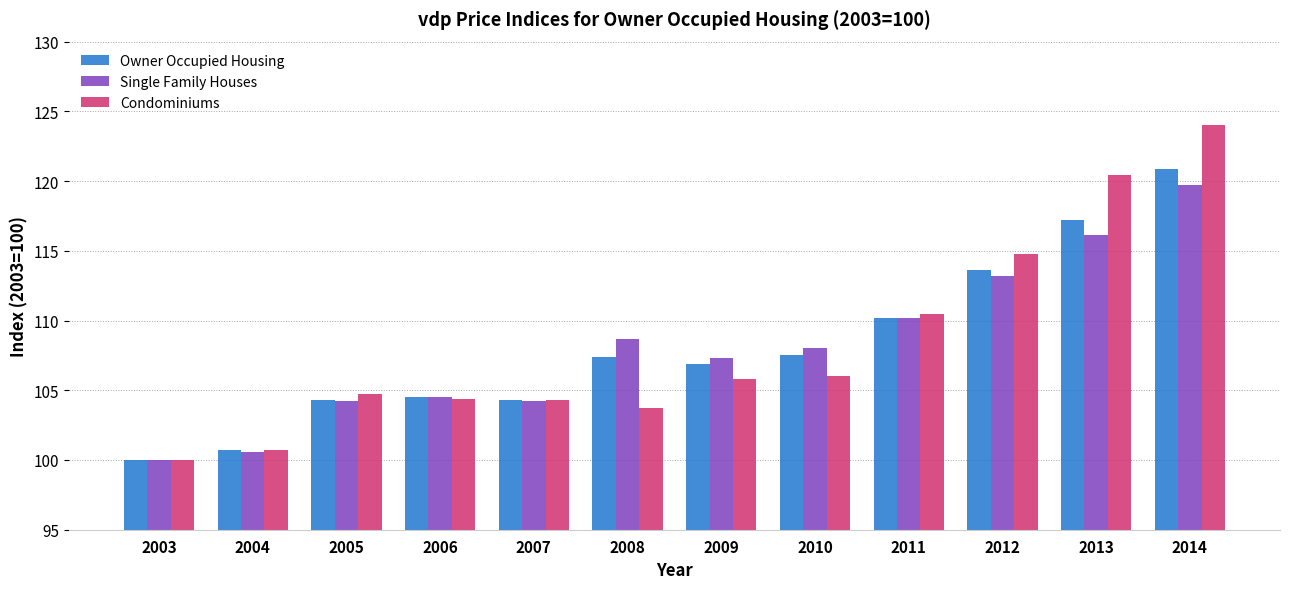

Which category has the highest value across all series?

2014